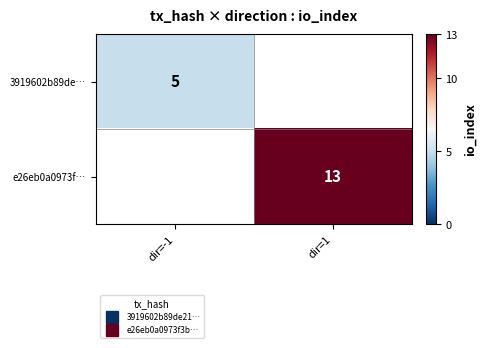

Which series has the widest spread of values?

3919602b89de…